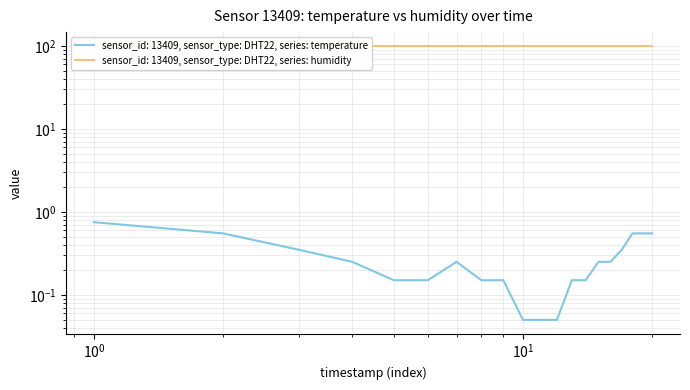

The chart shows a value of 0.1 at 2022-12-10T00:16:09. True or false?

False